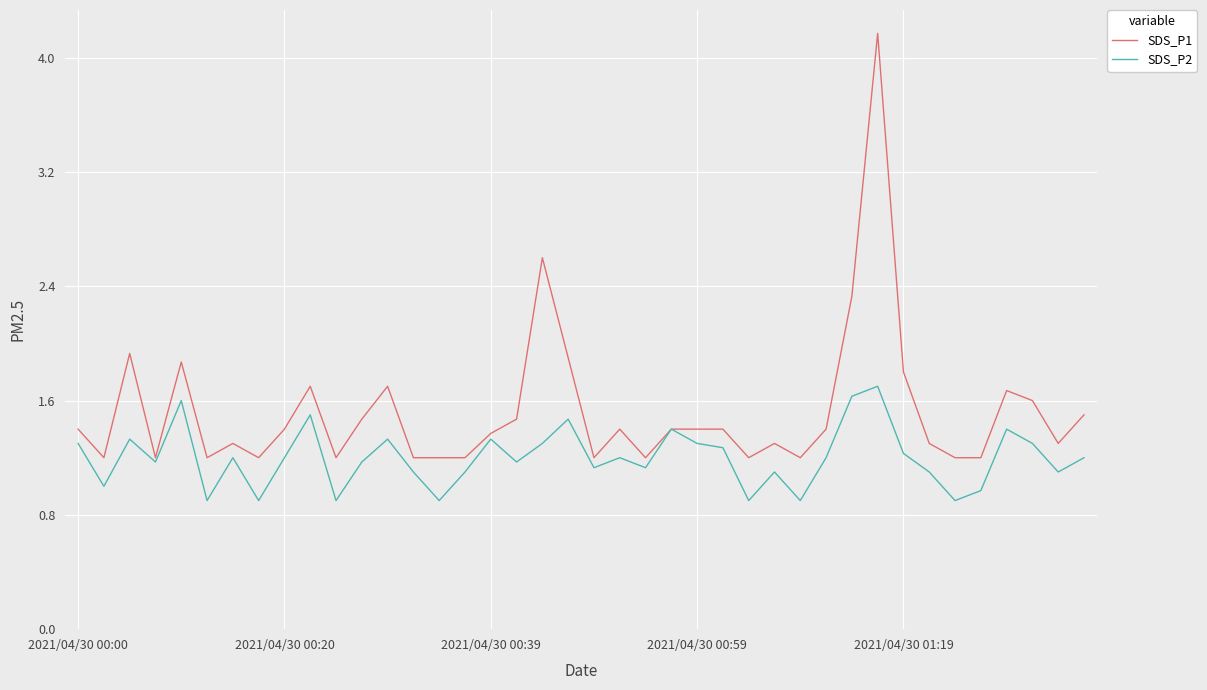

Which series has the widest spread of values?

SDS_P1